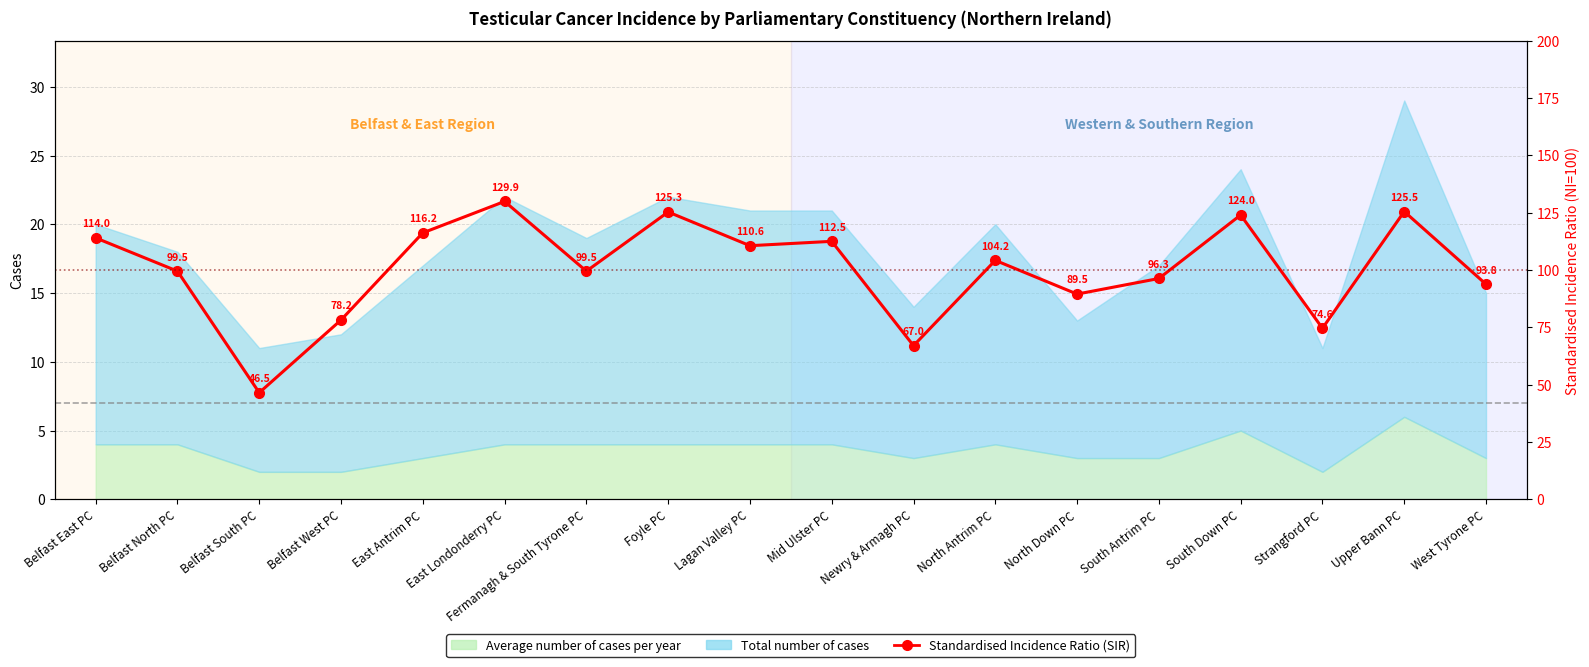

At which category does the chart reach its minimum across all series?

Belfast South PC